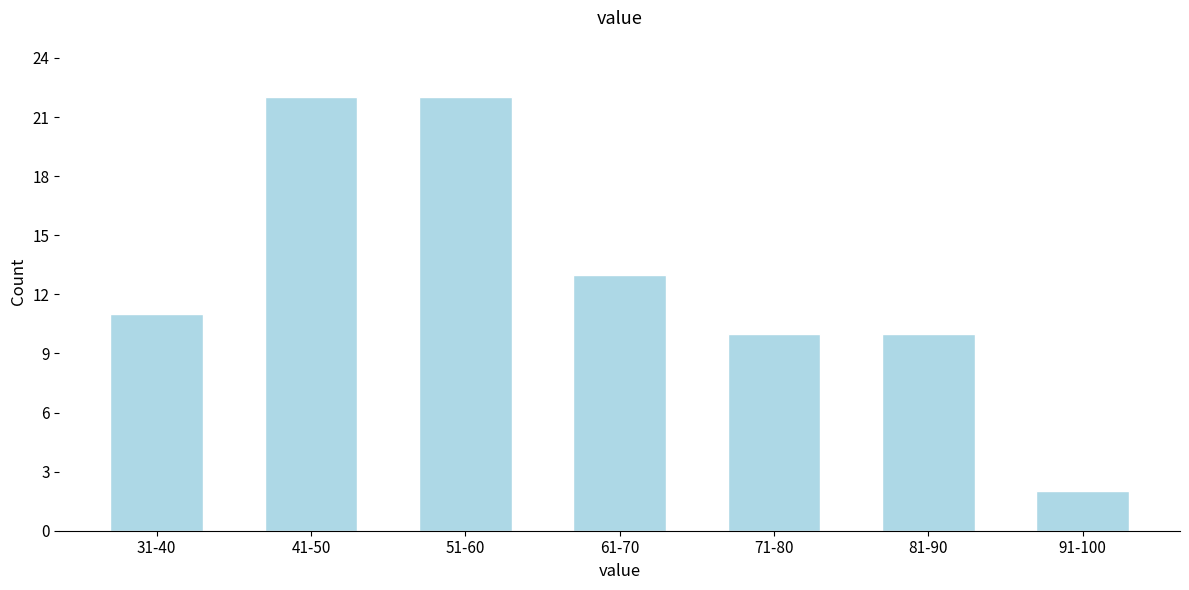

Reading left to right, transcribe all the data shown in this chart.

11	22	22	13	10	10	2